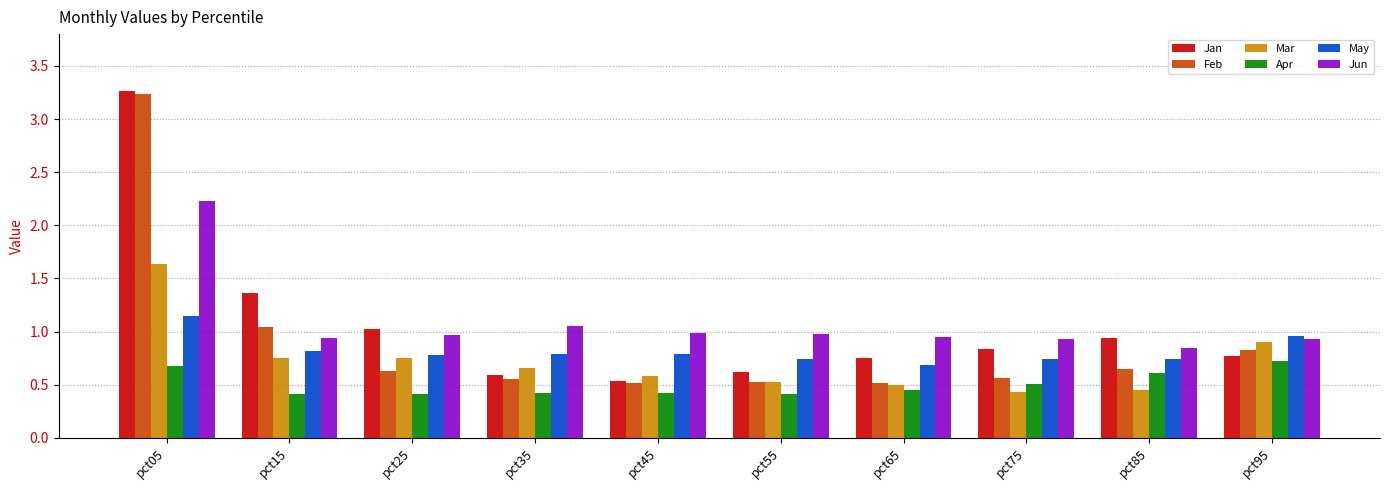

Is the value of Apr at pct35 greater than the value of Mar at pct35?

No